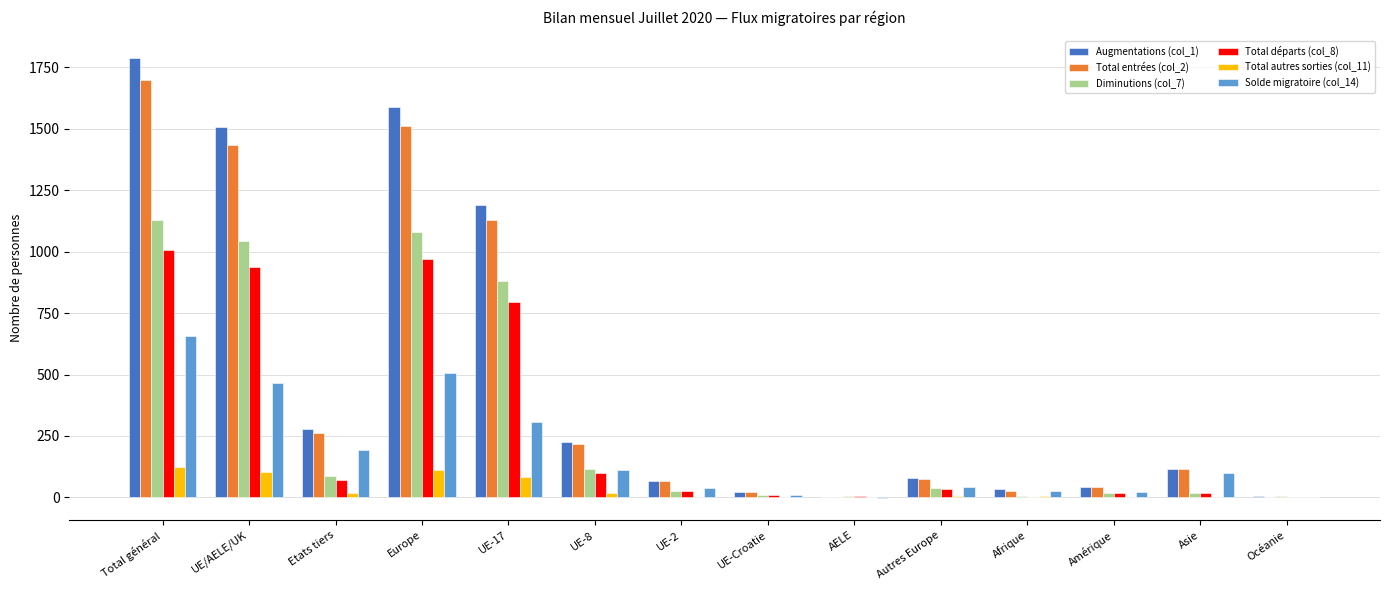

Is the value of Solde migratoire (col_14) at Etats tiers greater than the value of Total entrées (col_2) at UE/AELE/UK?

No